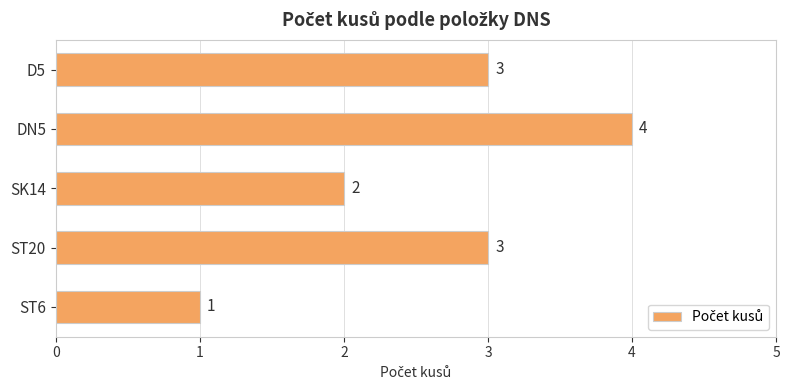

The chart shows a value of 2 at SK14. True or false?

True